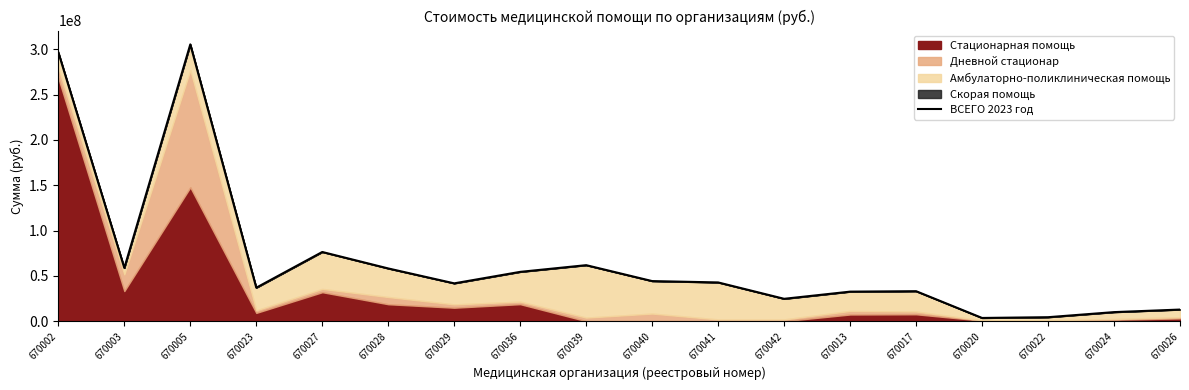

What is the label of the 10th point from the left?

670040